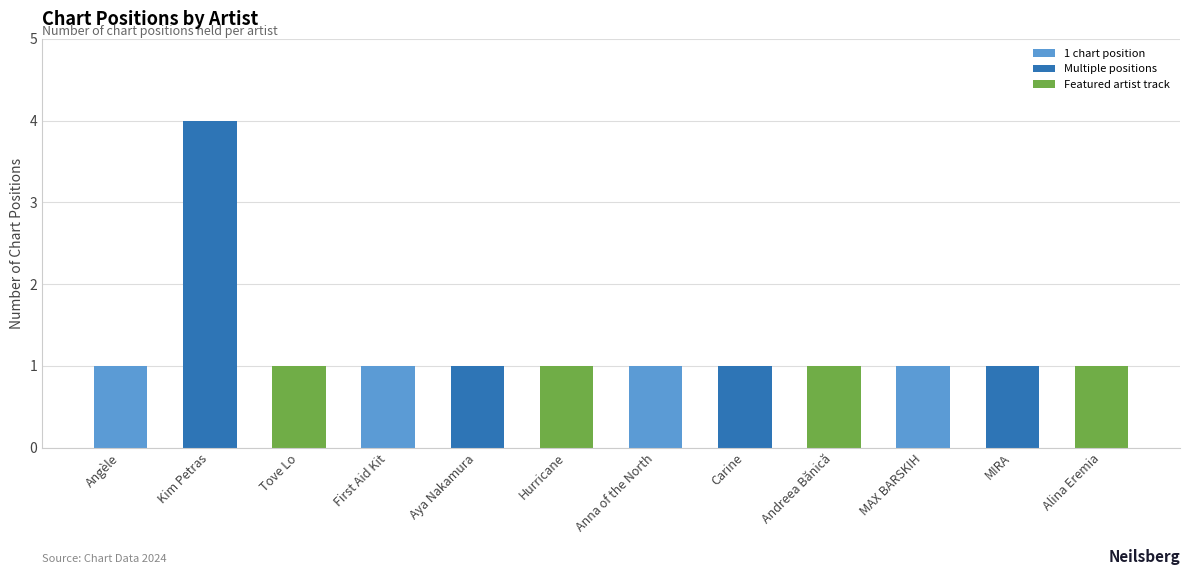

What is the label of the 3rd bar from the left?

Tove Lo